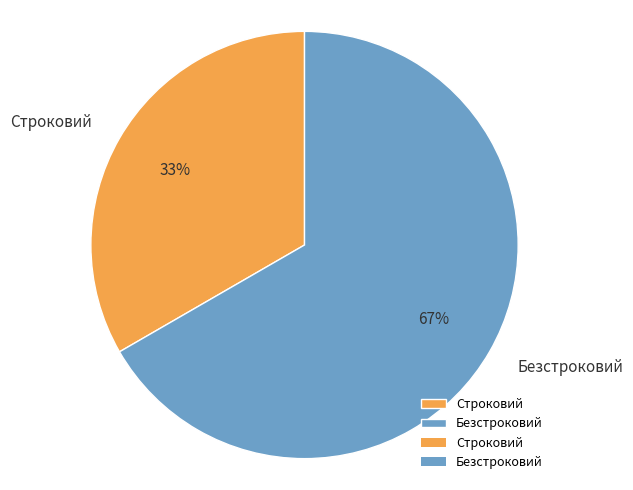

What is the smallest slice in the pie chart?

Строковий